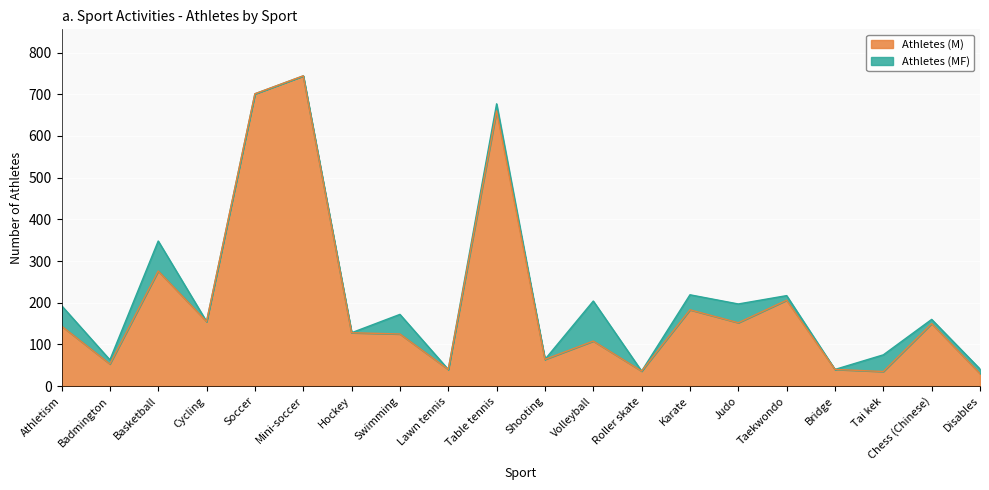

Where is Athletes (MF) nearest to the value 390?

Basketball